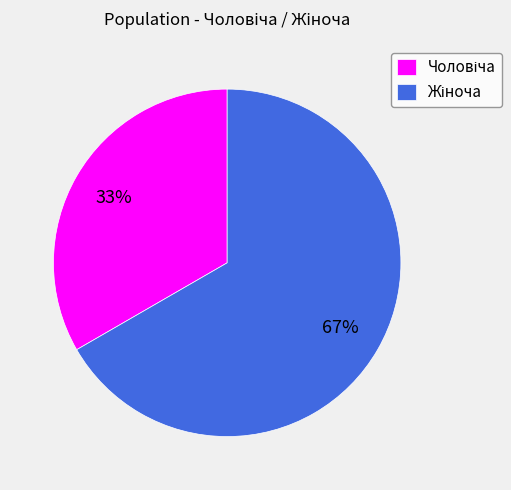

To the nearest percent, what is the average slice percentage?

50%